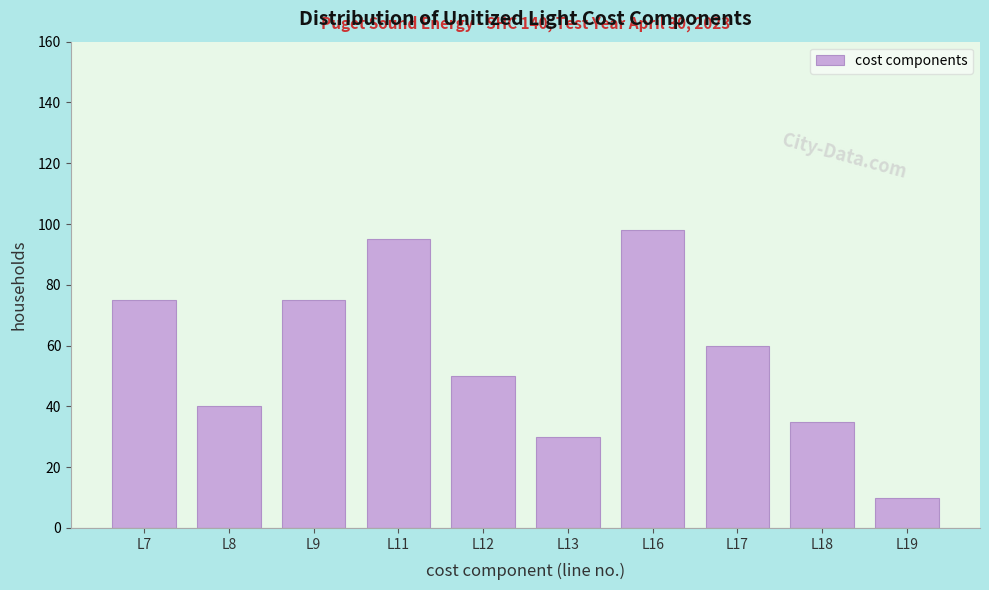

Reading left to right, list all the values displayed in this chart.

L7=75	L8=40	L9=75	L11=95	L12=50	L13=30	L16=98	L17=60	L18=35	L19=10